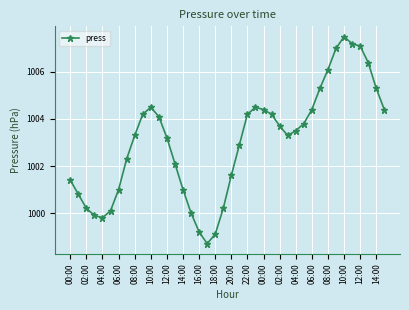

What is the average value?

1003.0